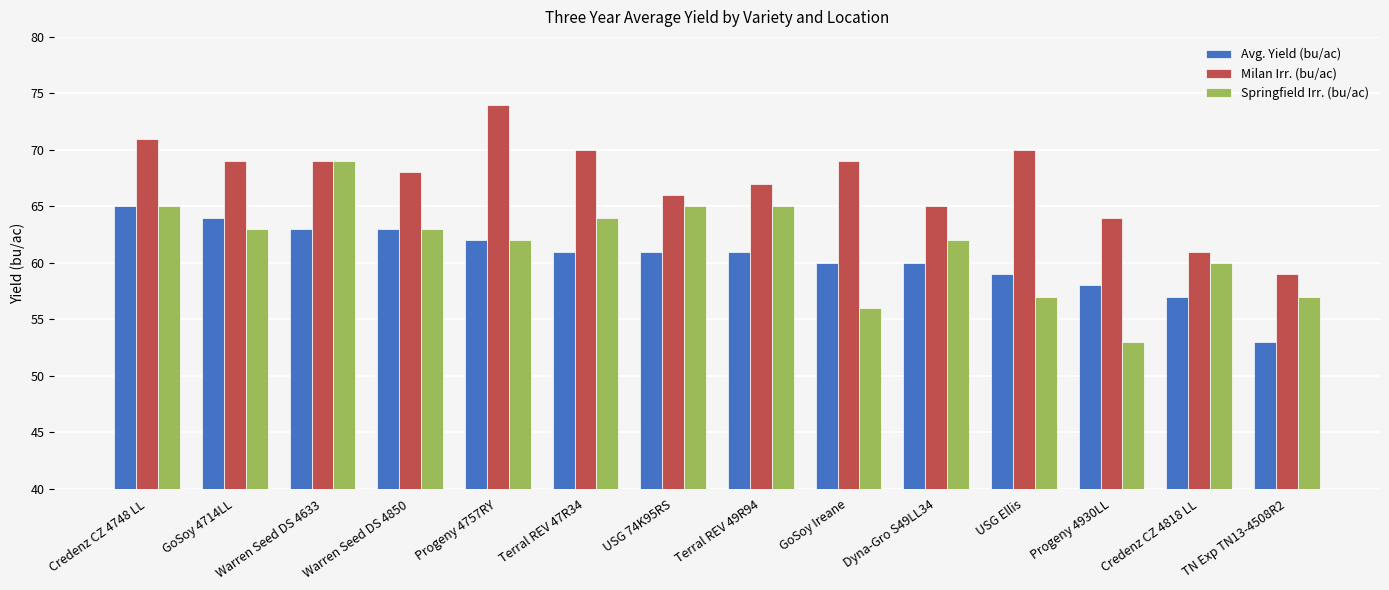

Is it true that Avg. Yield (bu/ac) equals 65 at Credenz CZ 4748 LL?

True